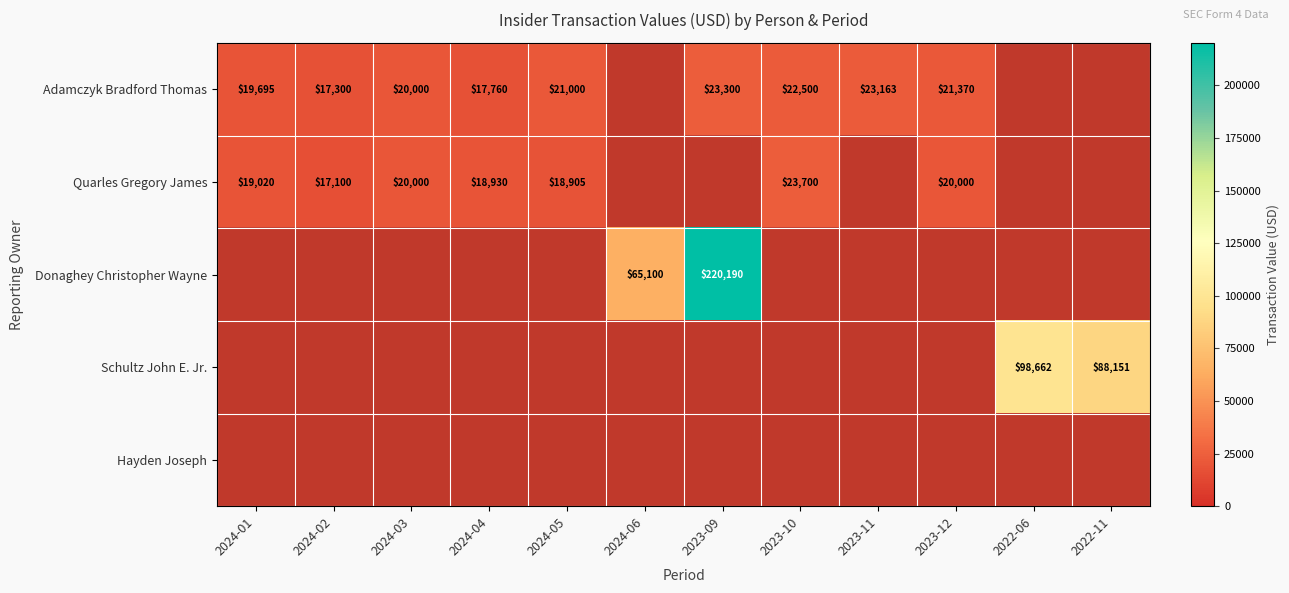

The value of Quarles Gregory James at 2023-12 is 20000. True or false?

True